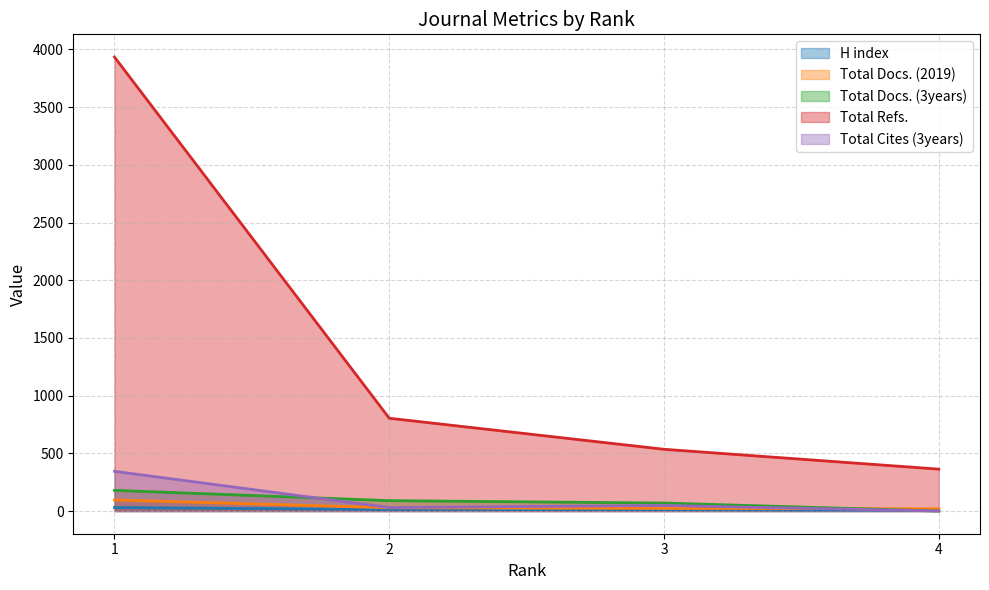

What are all the series names shown in the legend?

H index, Total Docs. (2019), Total Docs. (3years), Total Refs., Total Cites (3years)